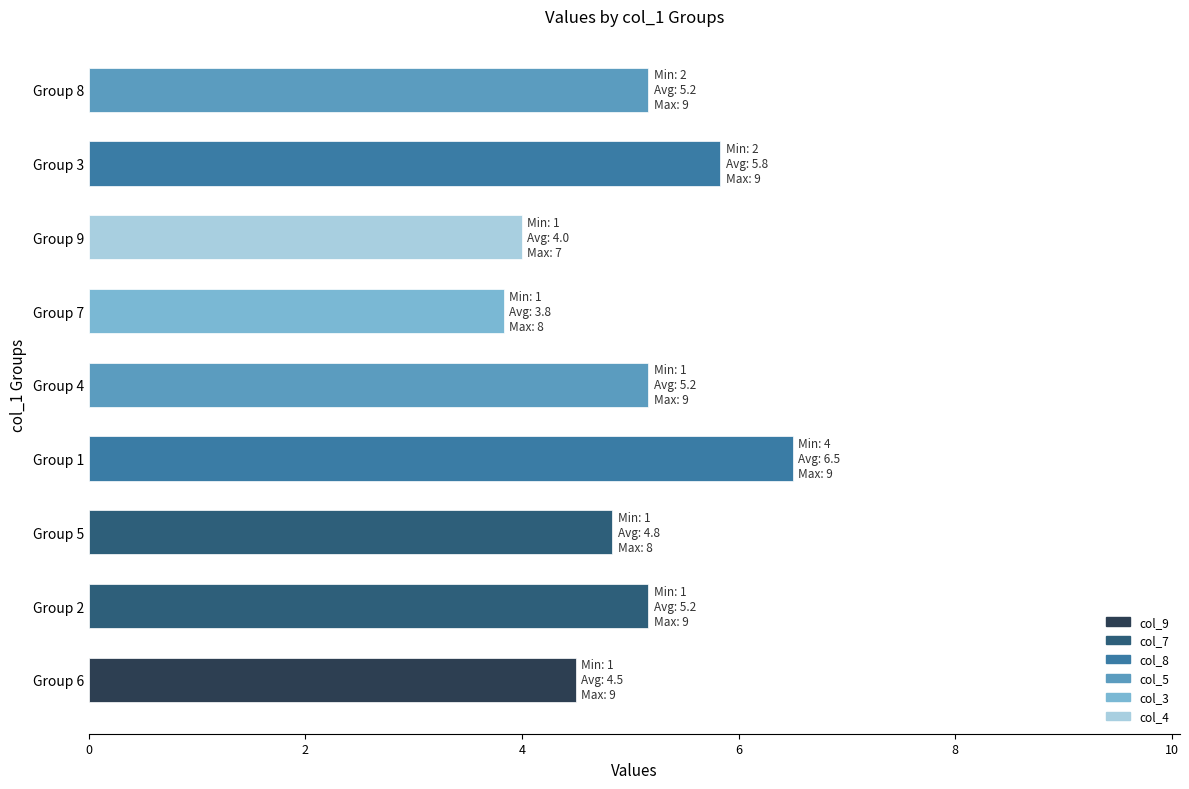

What is the ratio of the value at Group 9 to the value at Group 7?

1.0